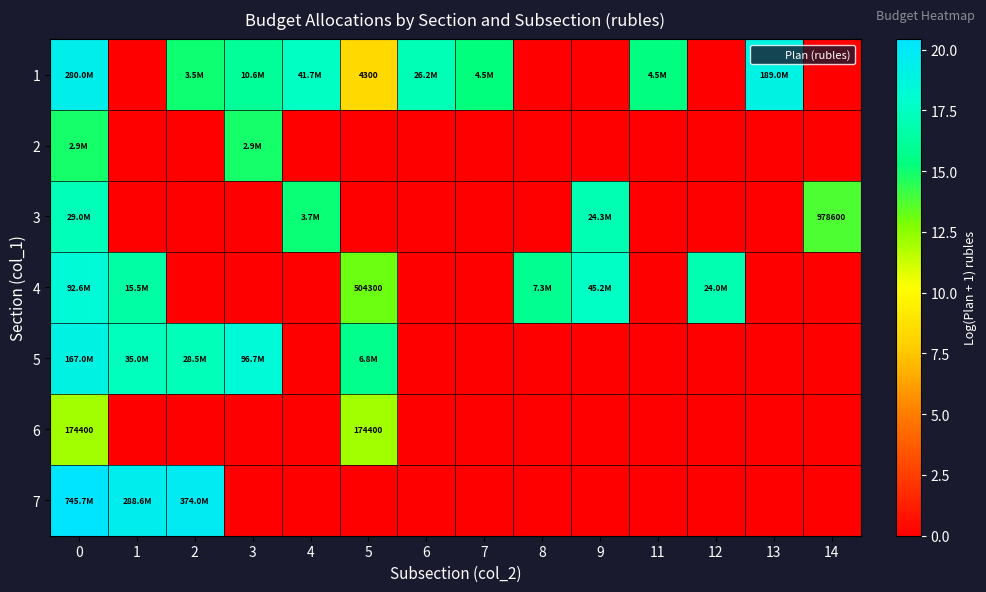

What is the greatest value displayed?

20.4